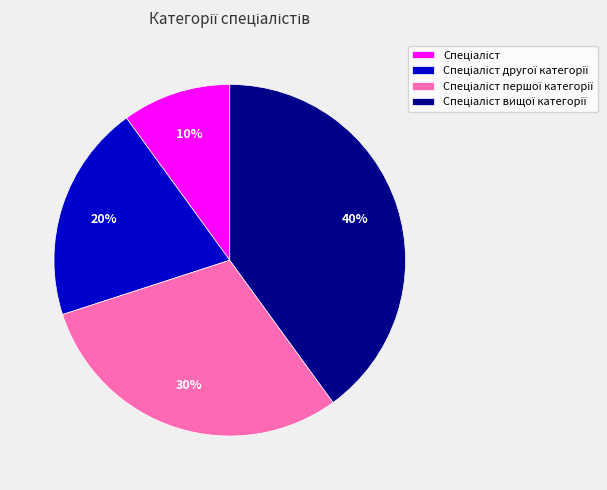

Is there a majority slice in this chart?

No